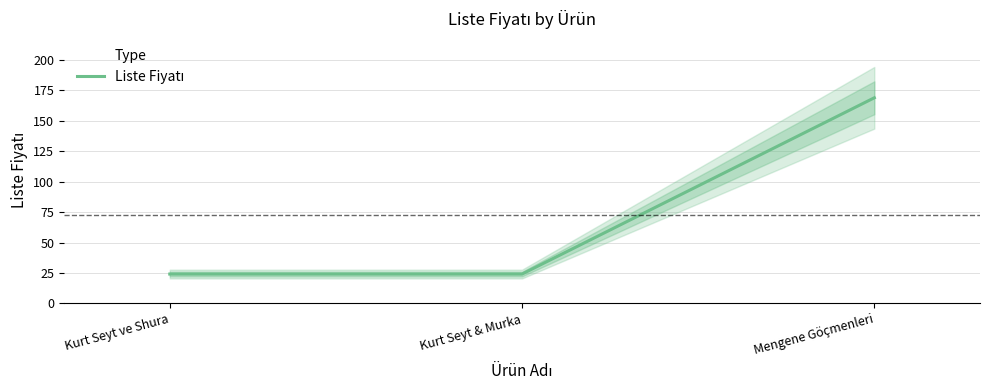

What is the difference between the maximum and minimum values?

144.9